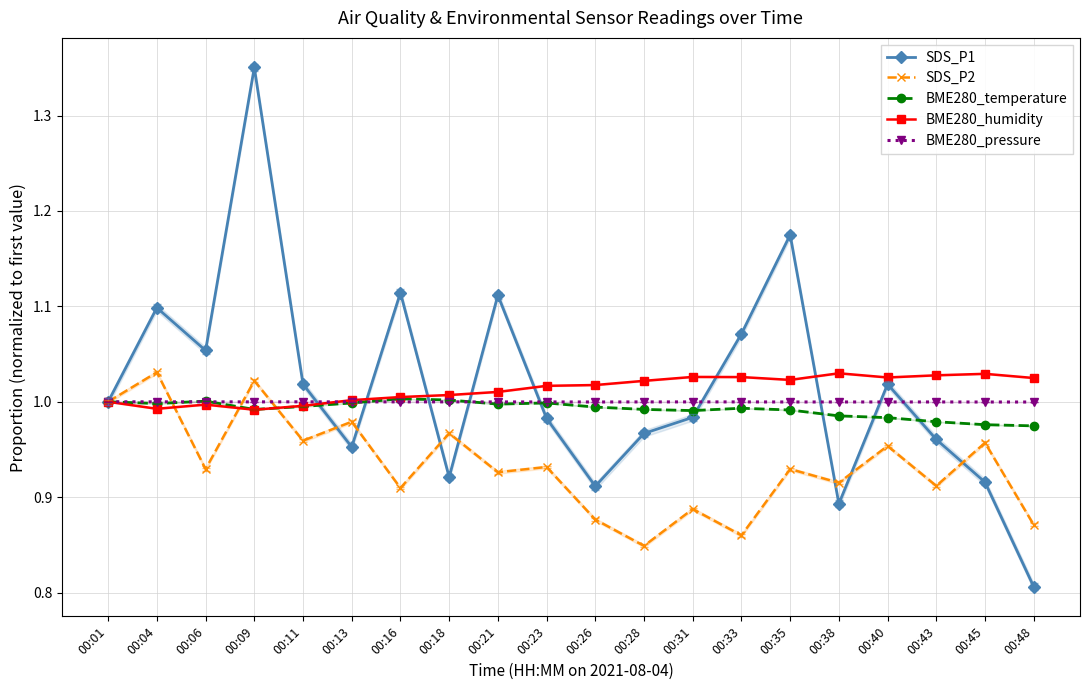

At which label does BME280_humidity first exceed 1?

00:13